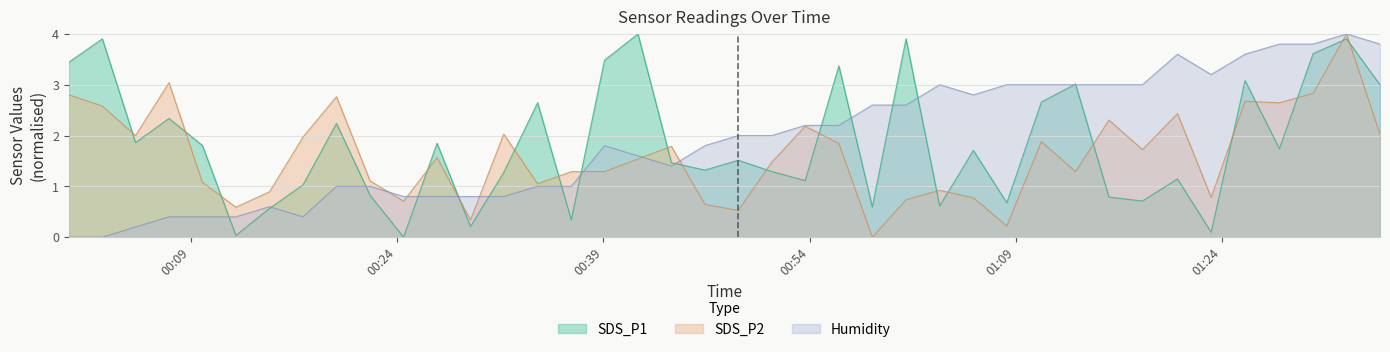

After their last crossing, which series has the higher values: SDS_P1 or SDS_P2?

SDS_P1